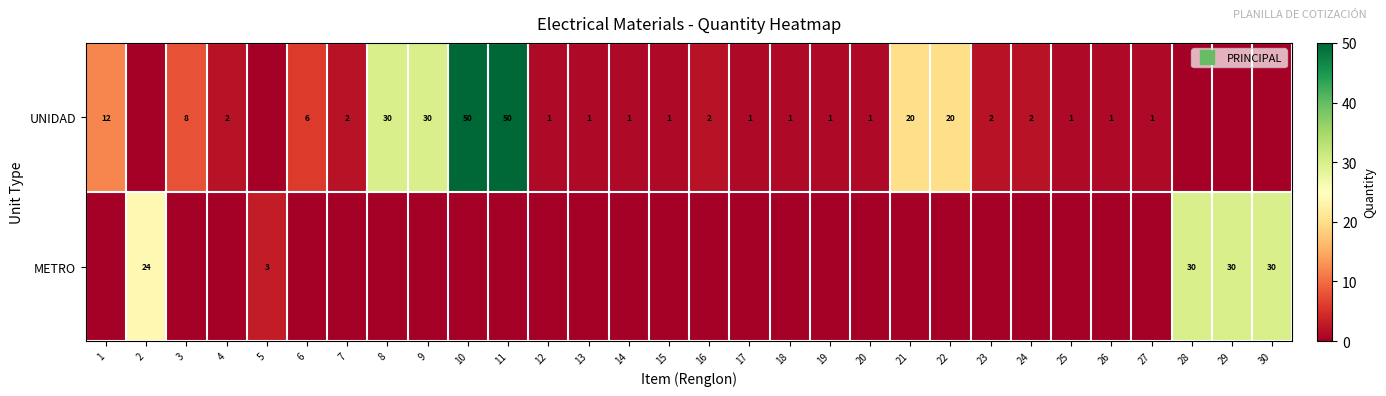

How many values in the UNIDAD series exceed 1?

14